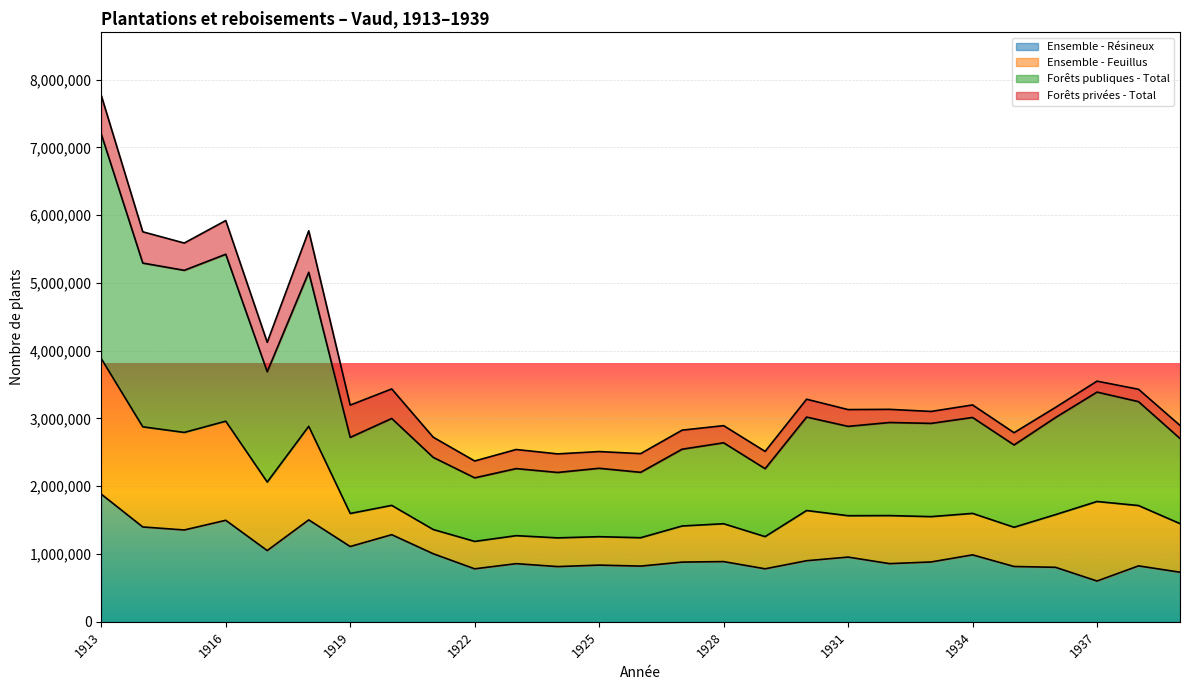

True or false: Ensemble - Résineux and Forêts publiques - Total cross at least once.

False